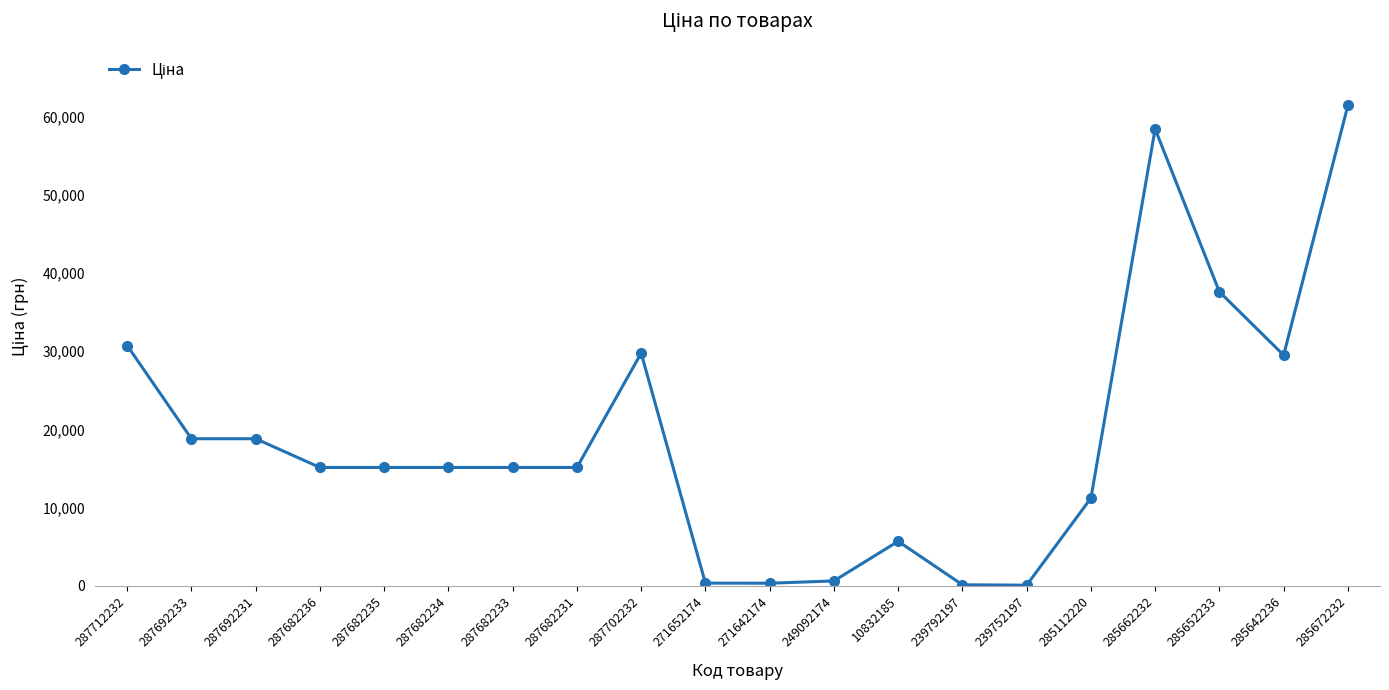

What is the difference between the values at 287702232 and 287692233?

10950.4